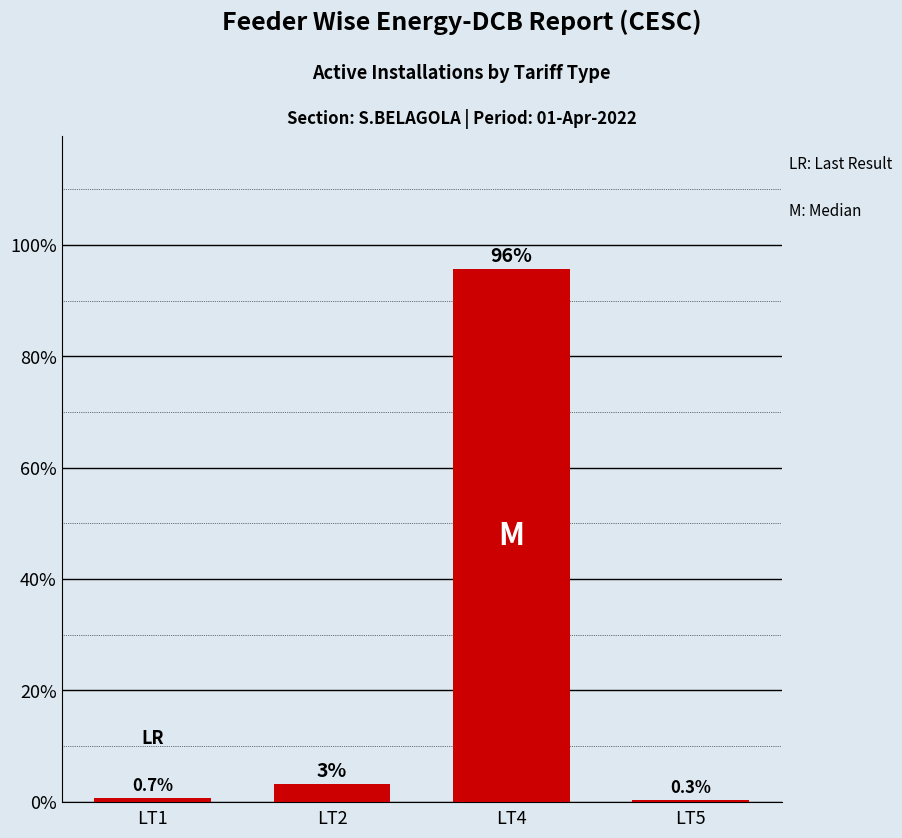

True or false: the data shows 154.6 at LT4.

False